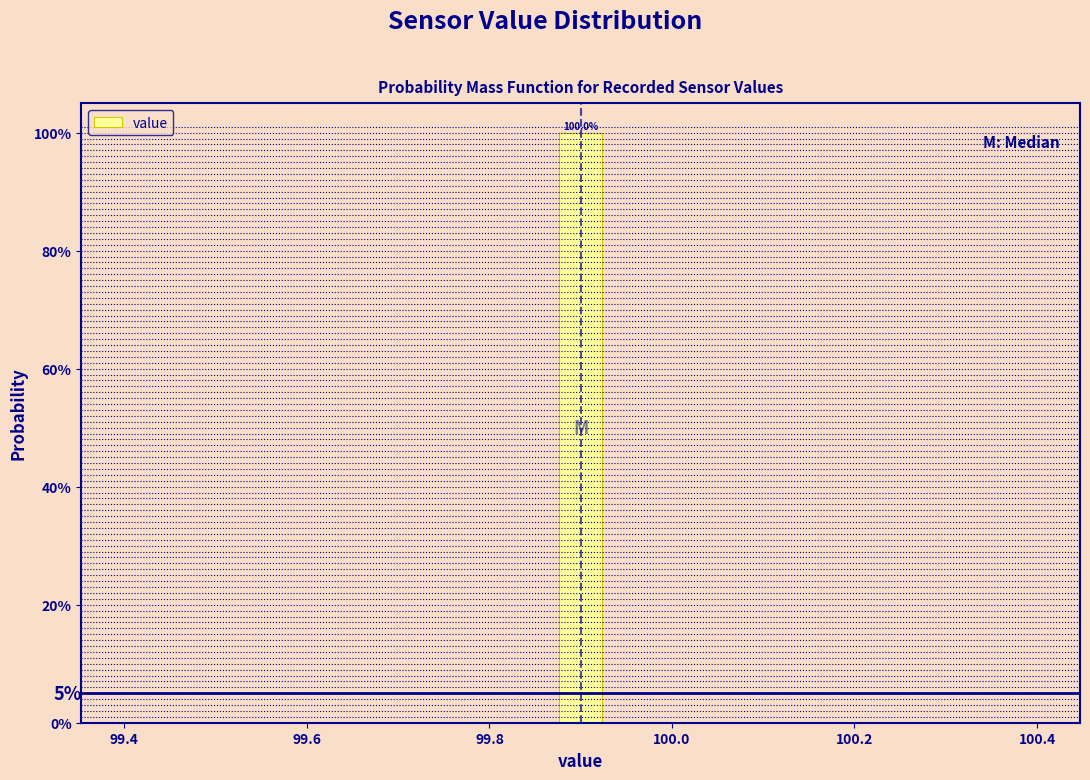

Around what value on the x-axis is the tallest bar? Give the approximate position of its centre, as read against the axis.

99.90